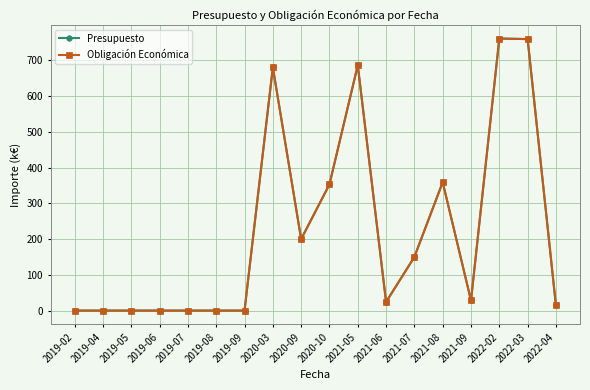

True or false: Presupuesto and Obligación Económica cross at least once.

False